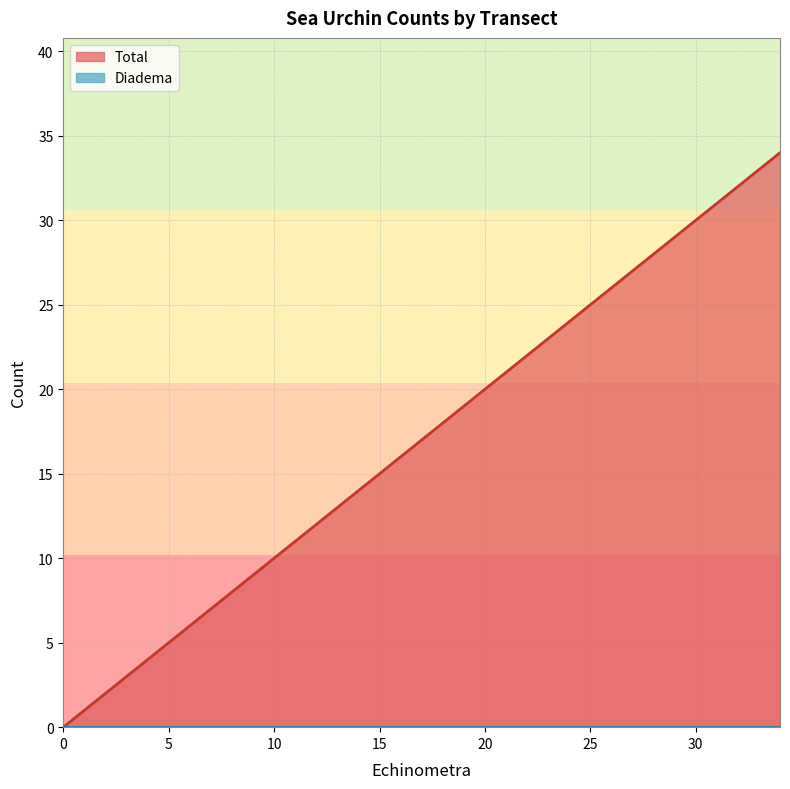

List the series in order of their peak value, lowest first.

Diadema, Total